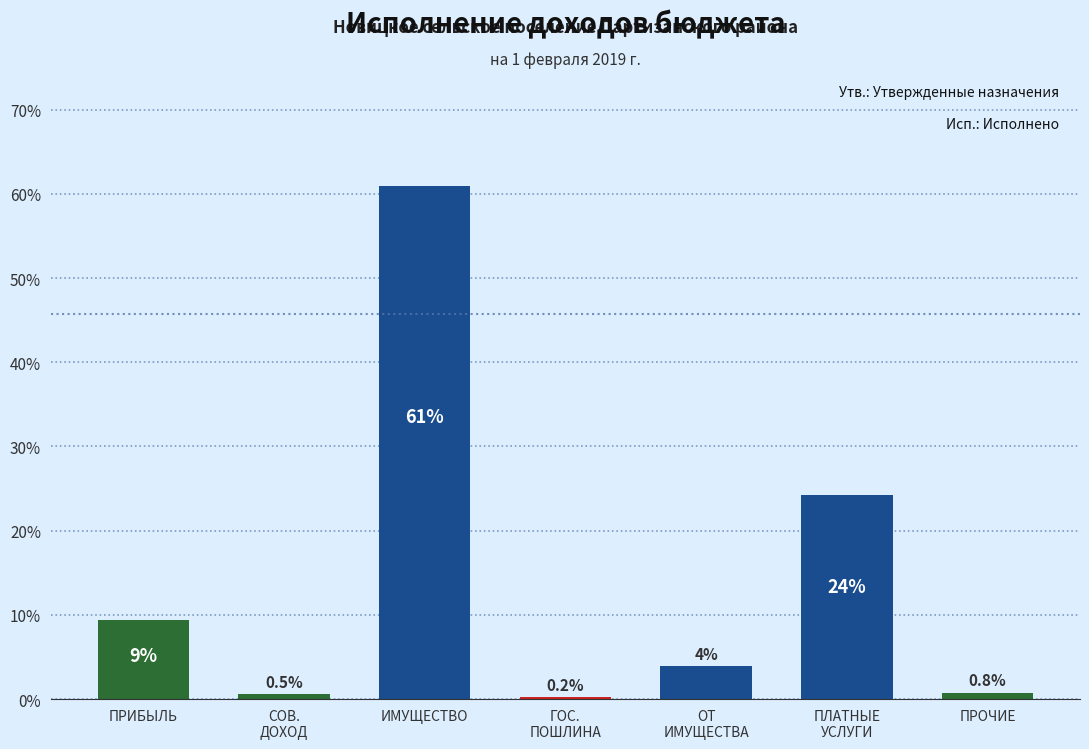

Reading left to right, what are all the values shown in this chart?

9.4	0.5	61.0	0.2	3.9	24.2	0.8